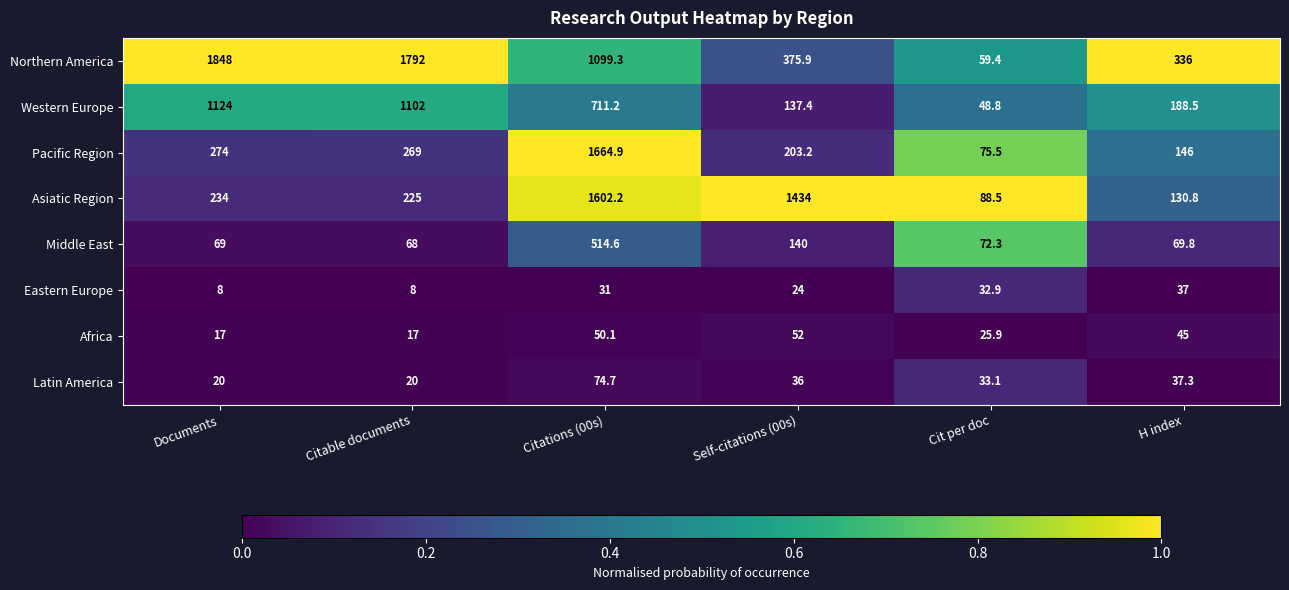

Which series has the largest total across all categories?

Northern America